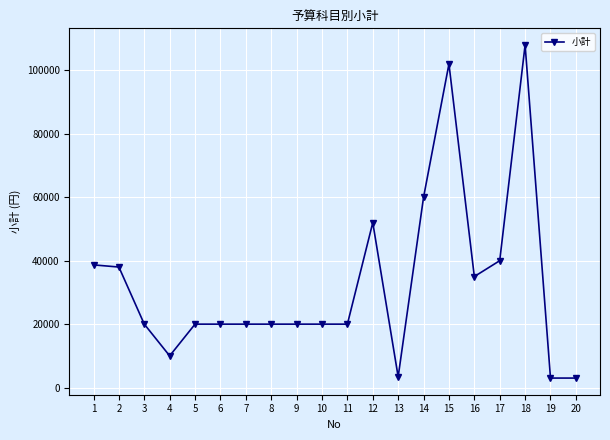

What is the difference between the maximum and minimum values?

105000